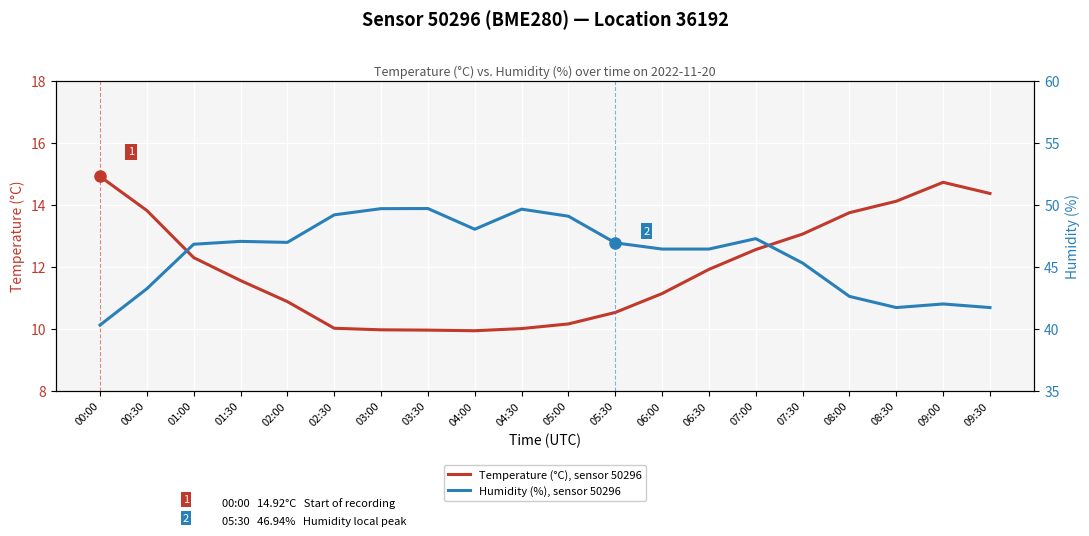

Rank the categories by Humidity (%), sensor 50296 value from highest to lowest.

03:30, 03:00, 04:30, 02:30, 05:00, 04:00, 07:00, 01:30, 02:00, 05:30, 01:00, 06:00, 06:30, 07:30, 00:30, 08:00, 09:00, 08:30, 09:30, 00:00